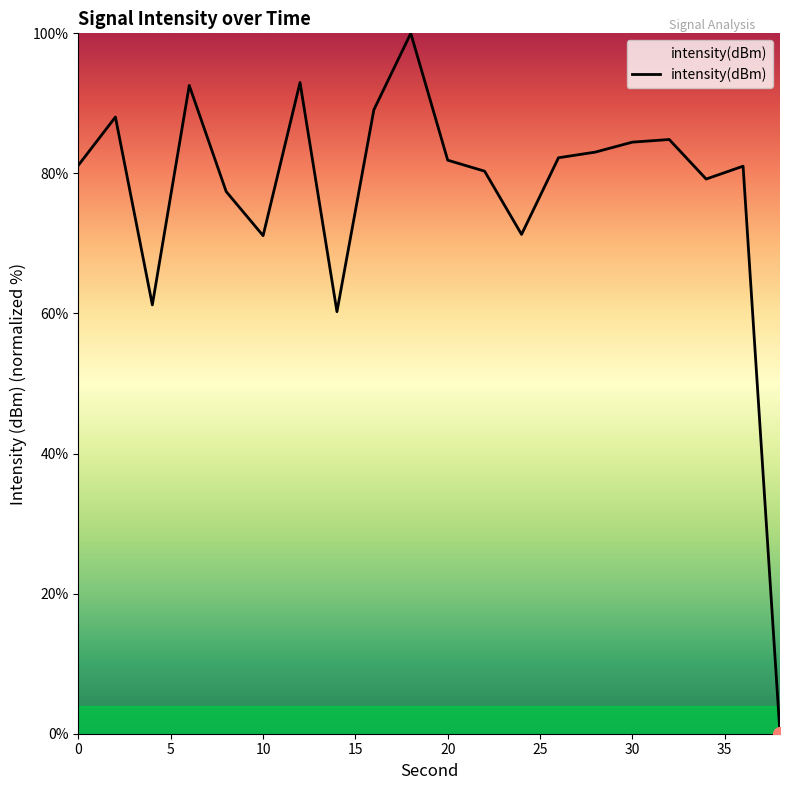

What is the difference between the maximum and minimum values?

100.0